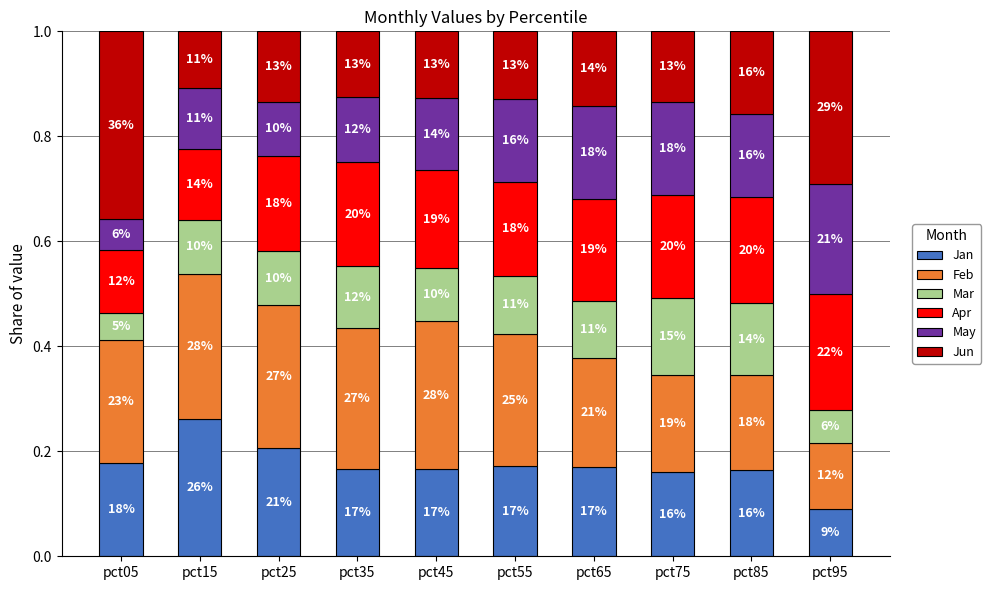

What is the sum of all Mar values?

1.0